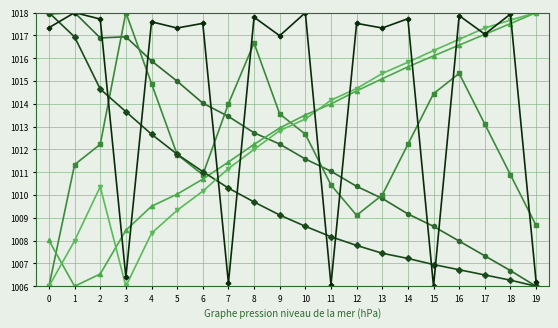

What is the total value across all series at 9?

6077.7